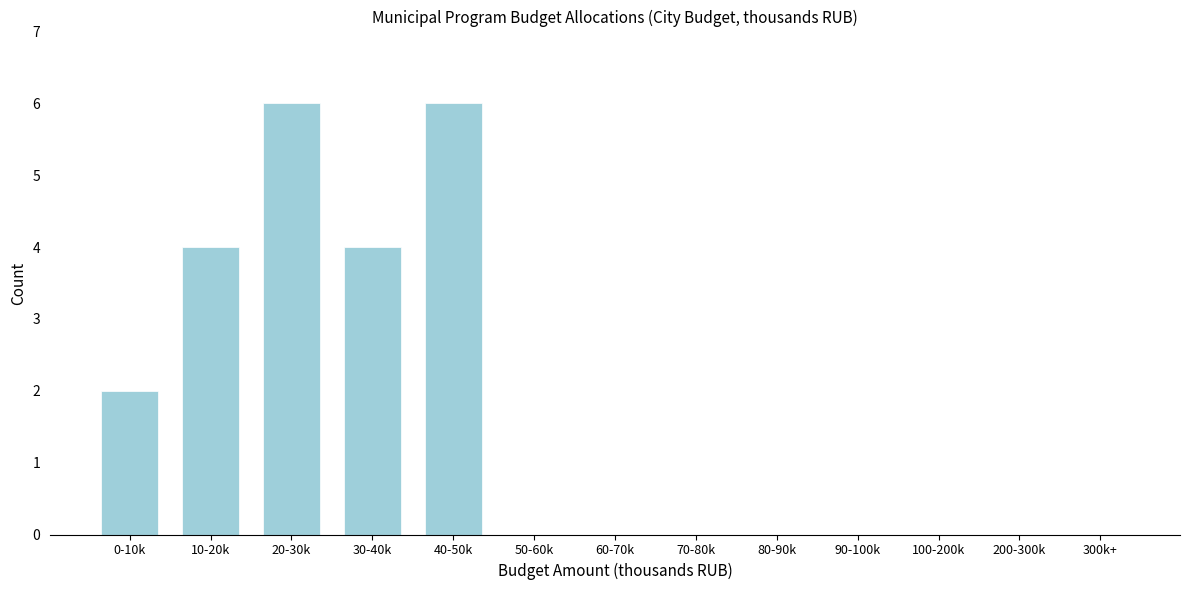

Reading left to right, what are all the values shown in this chart?

0-10k=2	10-20k=4	20-30k=6	30-40k=4	40-50k=6	50-60k=0	60-70k=0	70-80k=0	80-90k=0	90-100k=0	100-200k=0	200-300k=0	300k+=0